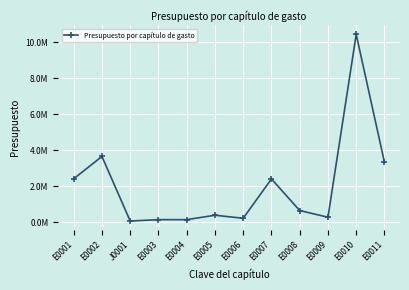

Where does the data first go above 645304?

E0001